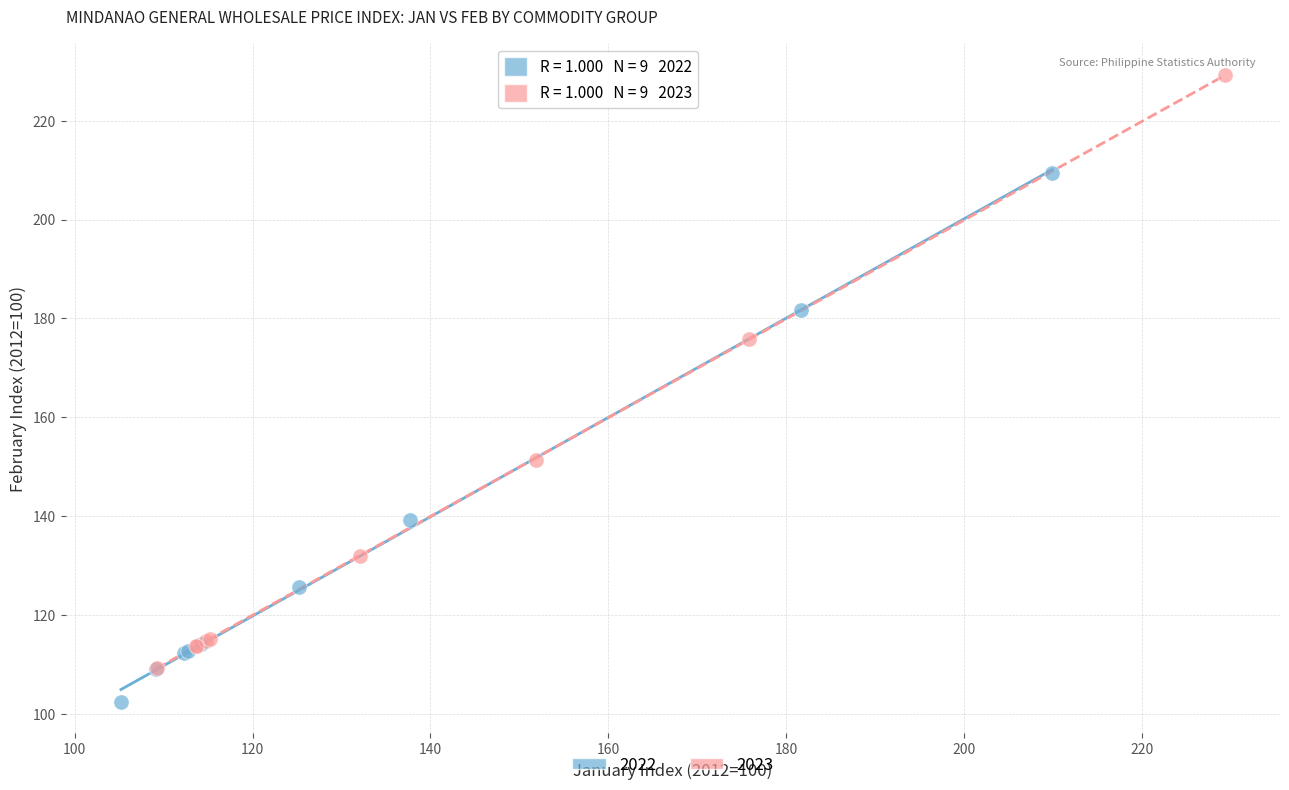

Which series contains the lowest Y value?

2022